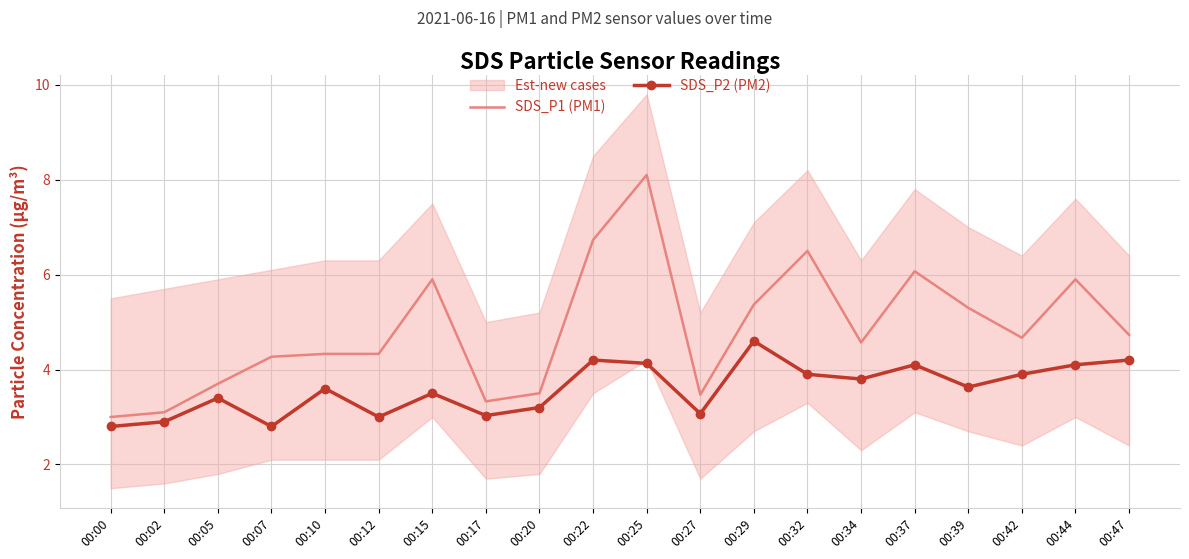

Is it true that SDS_P1 (PM1) equals 2.1 at 00:44?

False